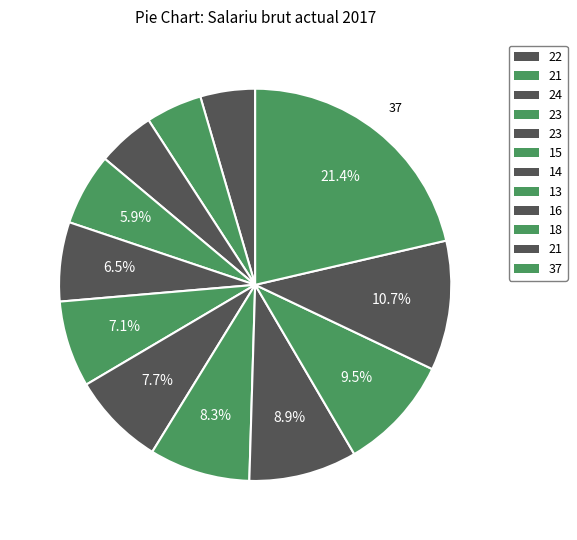

Count the number of slices in the pie.

12